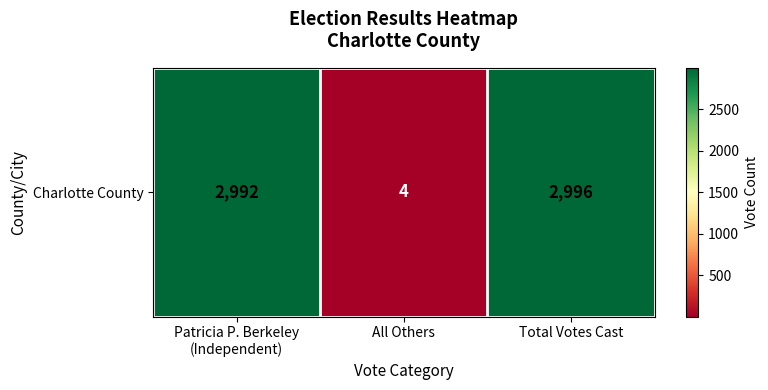

The chart shows a value of 7 at All Others. True or false?

False